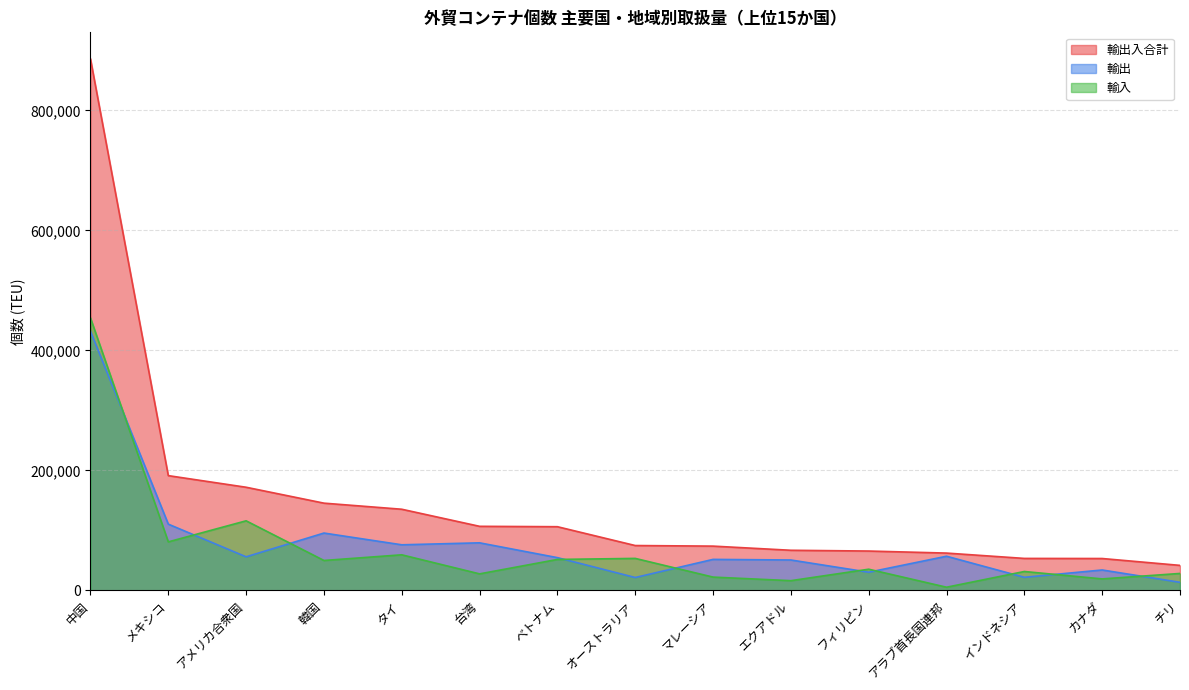

The 輸出 series shows 10557.7 at カナダ. True or false?

False